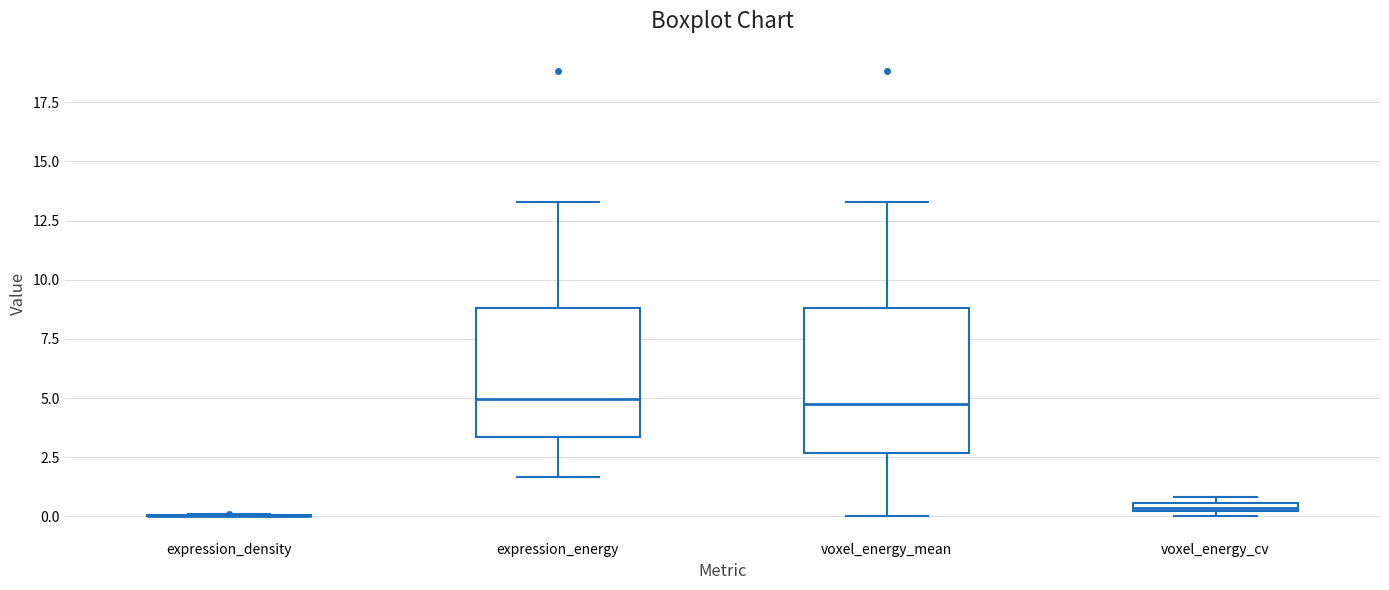

Where does the upper whisker of the box for voxel_energy_mean end on the y-axis? The values are not printed on the chart, so give them approximately, as read against the axis.

13.5